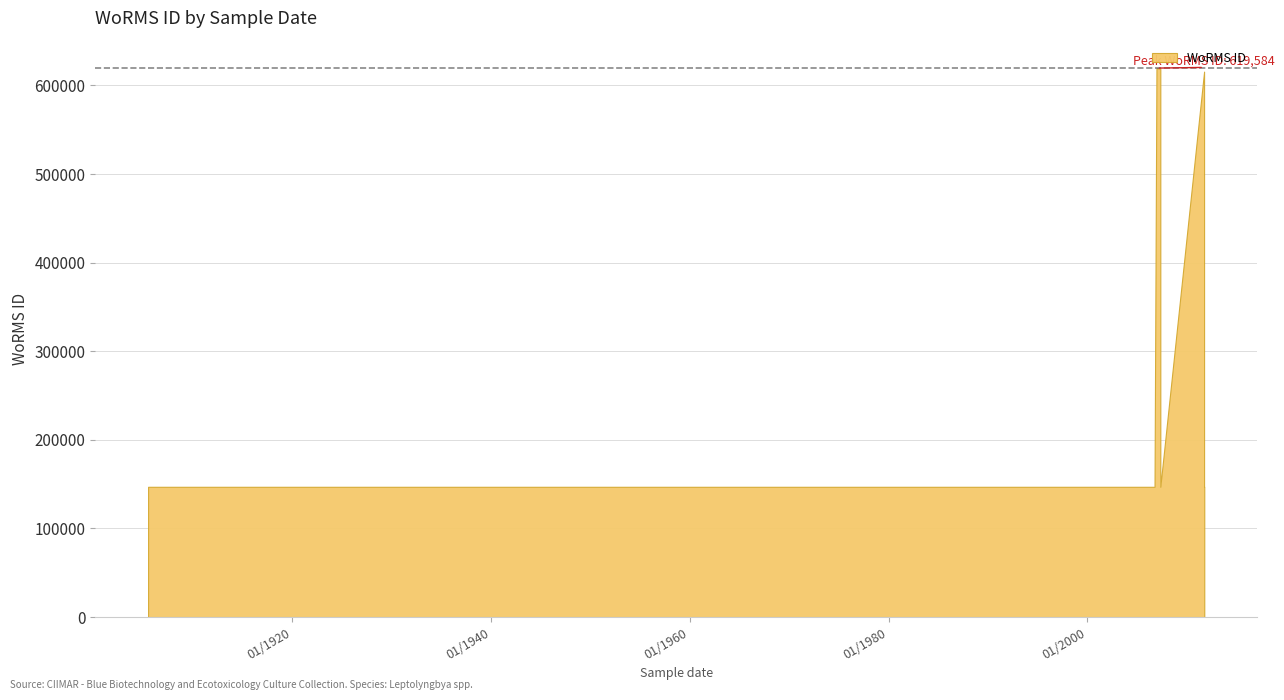

What is the difference between the values at 26-09-2011 and 01-10-2006?

468651